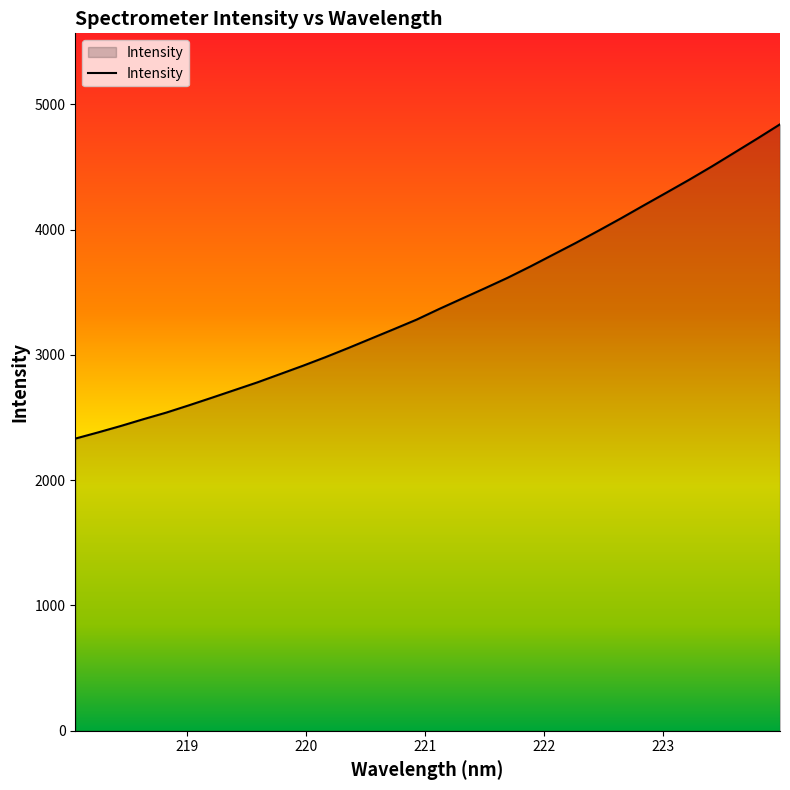

What is the smallest value displayed?

2332.3